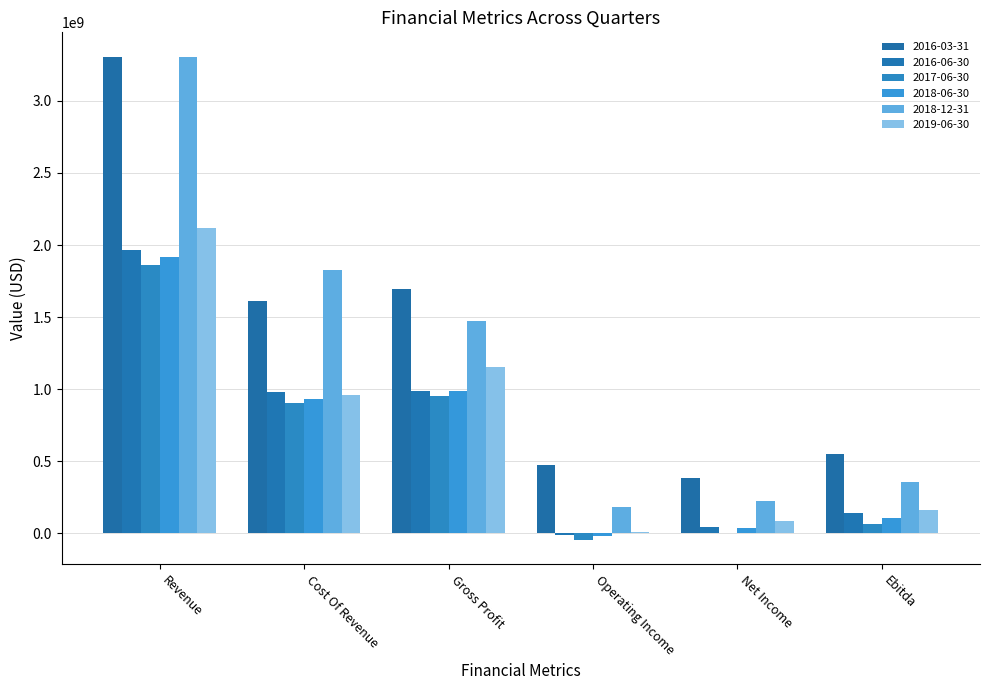

Which category has the highest value in the 2019-06-30 series?

Revenue